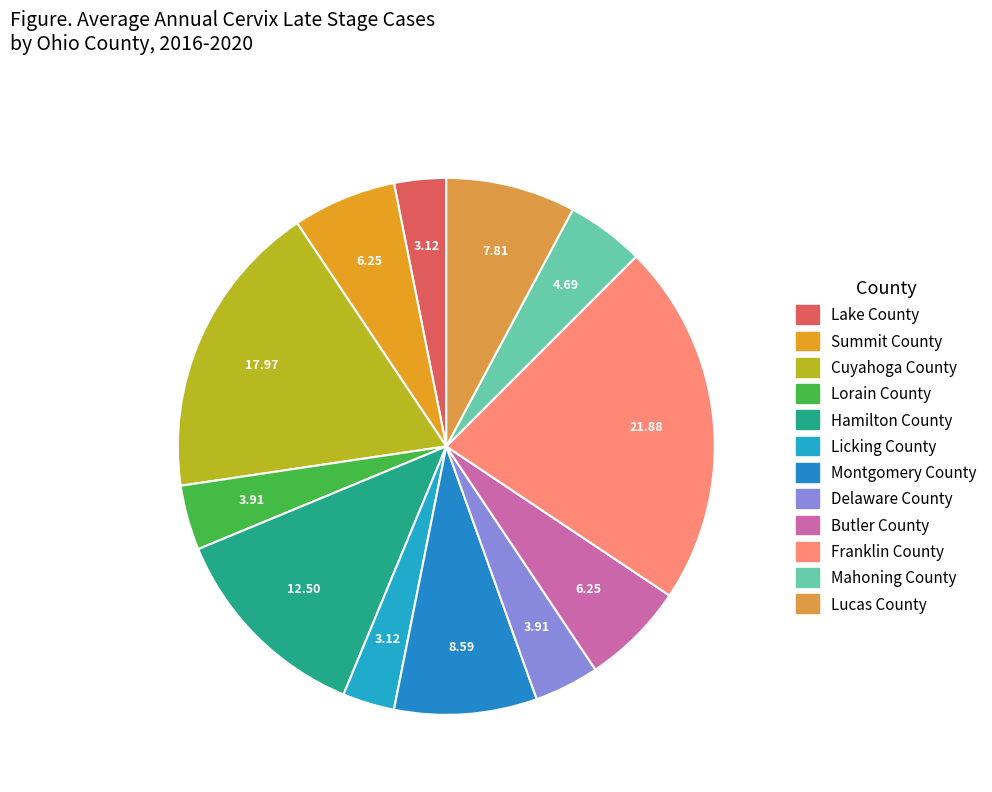

How much of the chart is everything except Mahoning County?

95.3%